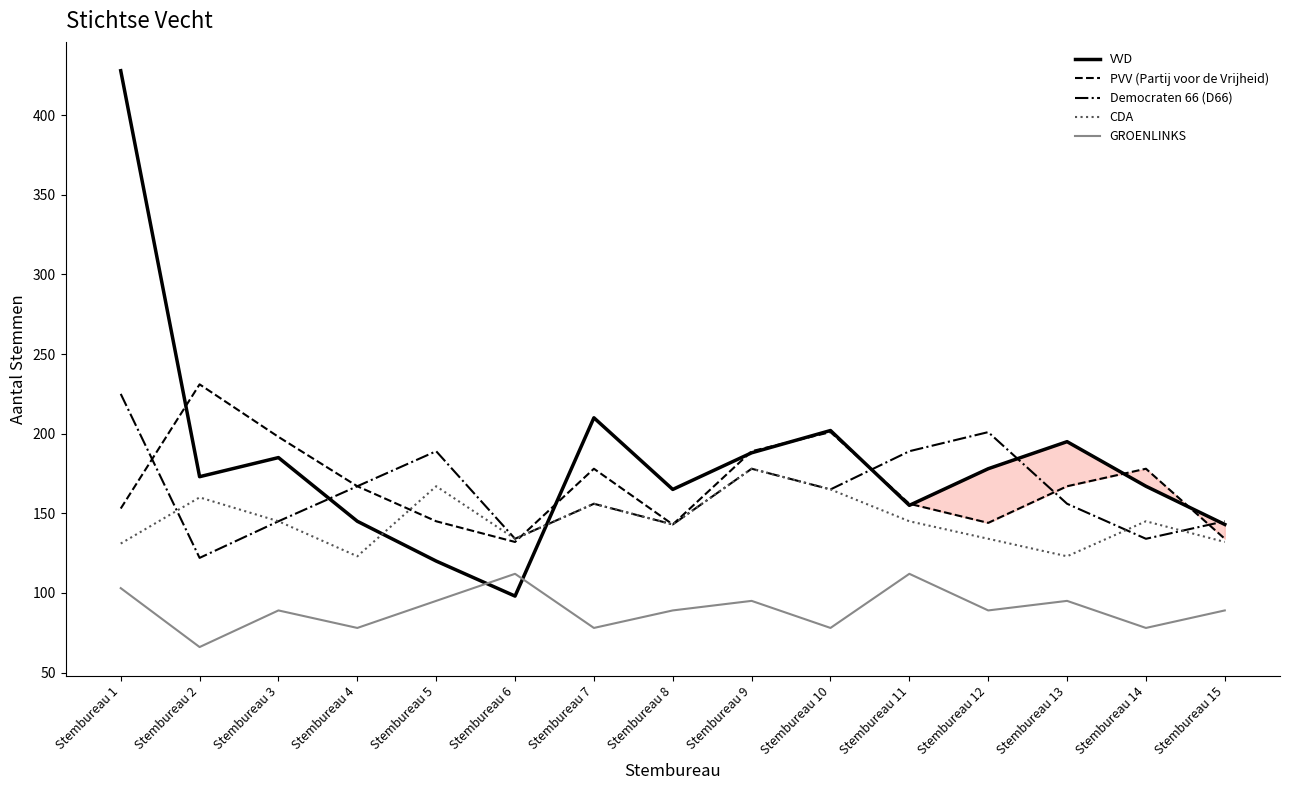

In CDA, how many points are higher than both neighbors (excluding endpoints)?

5